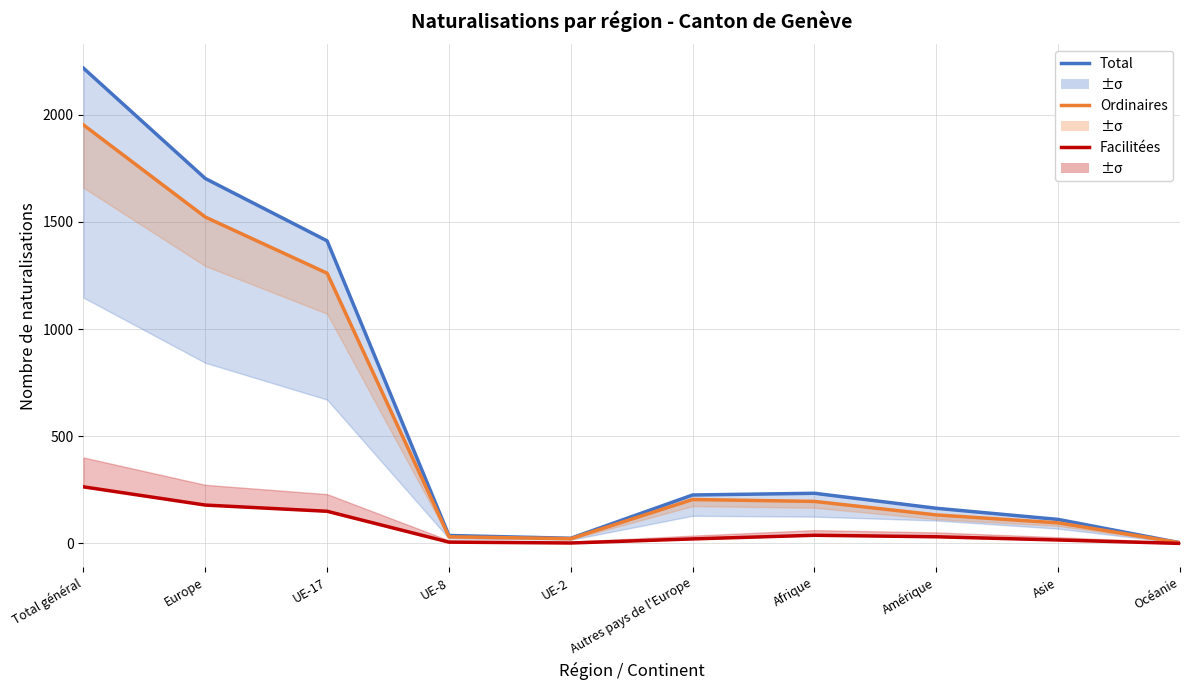

What is the difference between the highest and lowest values at Amérique?

133